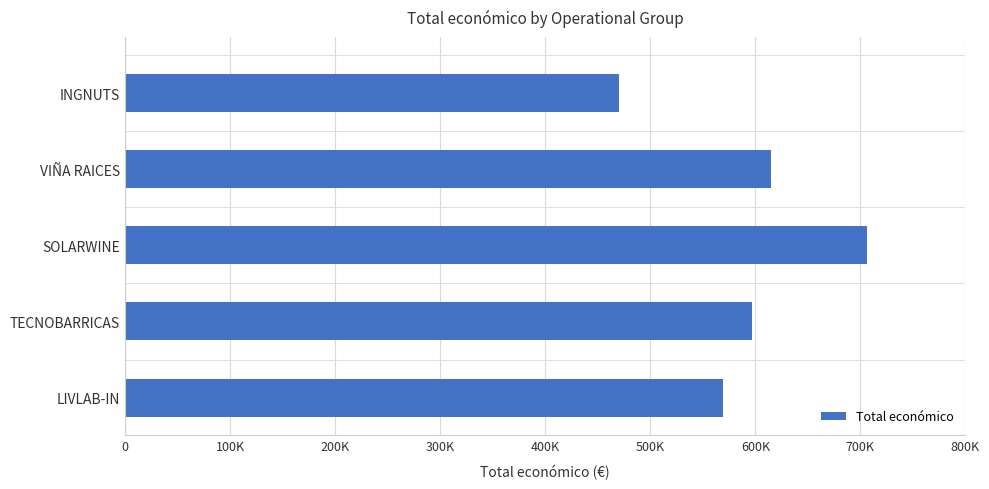

Are the bars horizontal?

Yes